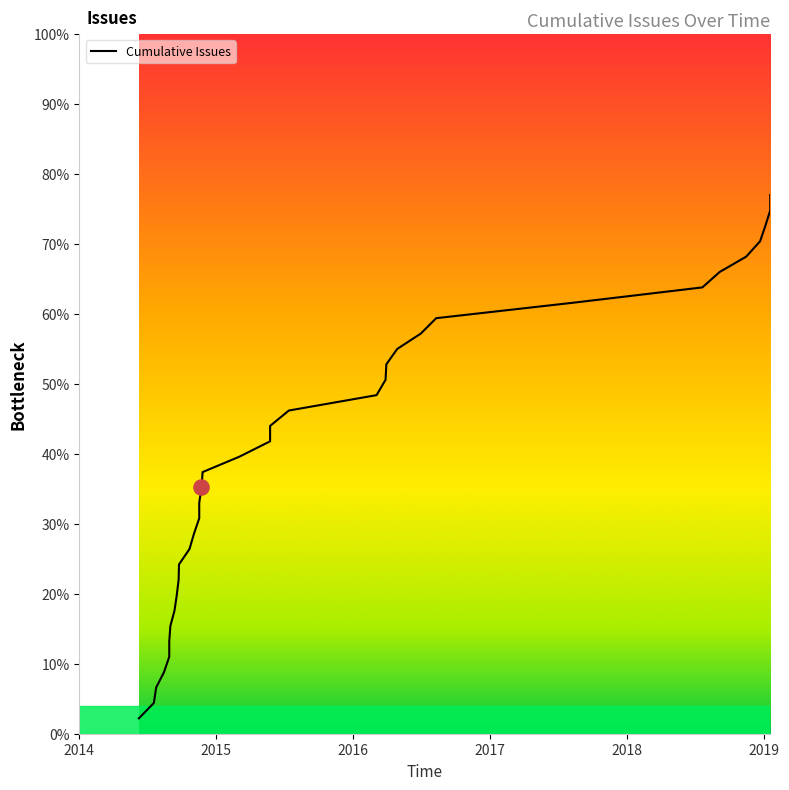

What is the change in value from 2015-05-25 to 2016-03-04?

+6.6